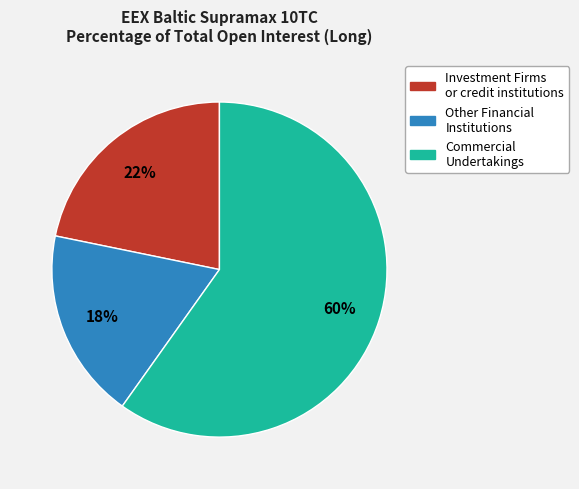

To the nearest percent, what is the average slice percentage?

33%